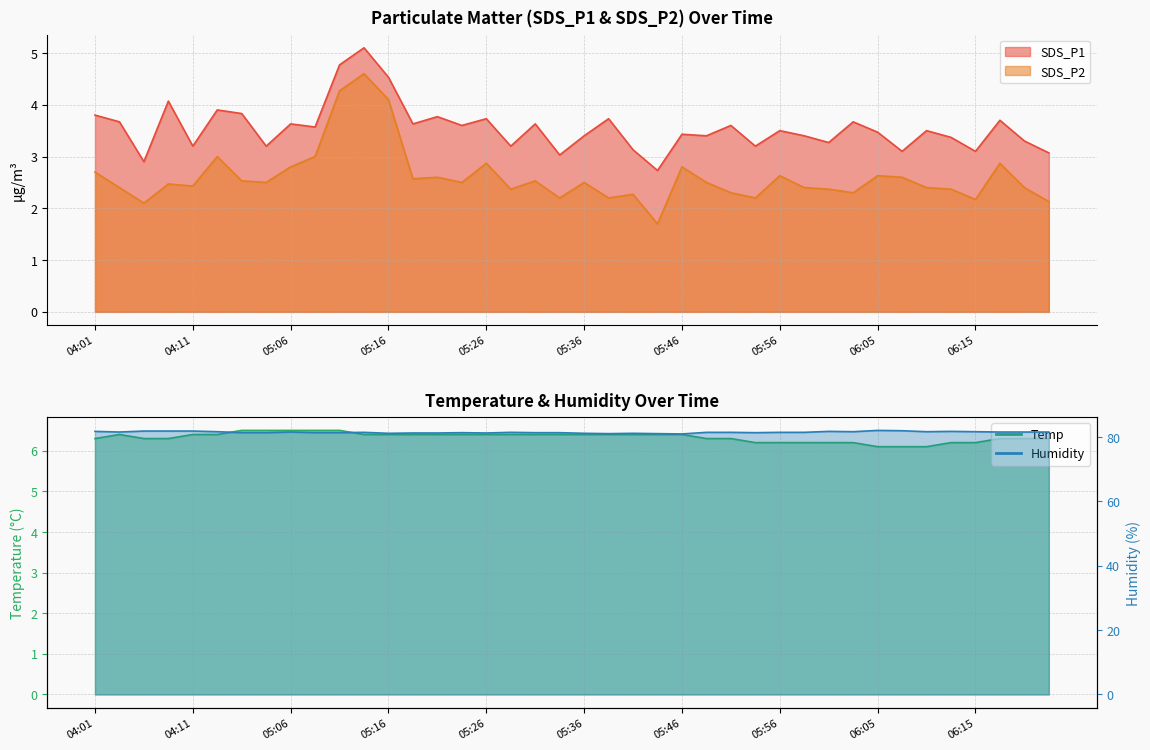

What is the average value of the Temp series?

6.3